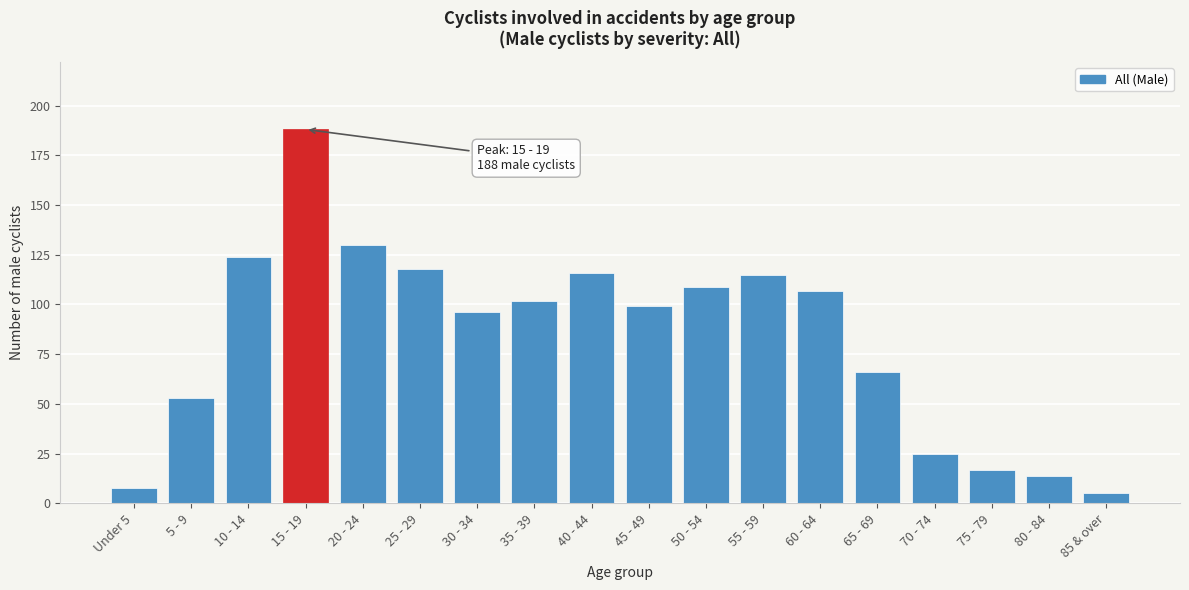

Reading left to right, list all the values displayed in this chart.

8	53	124	188	130	118	96	102	116	99	109	115	107	66	25	17	14	5